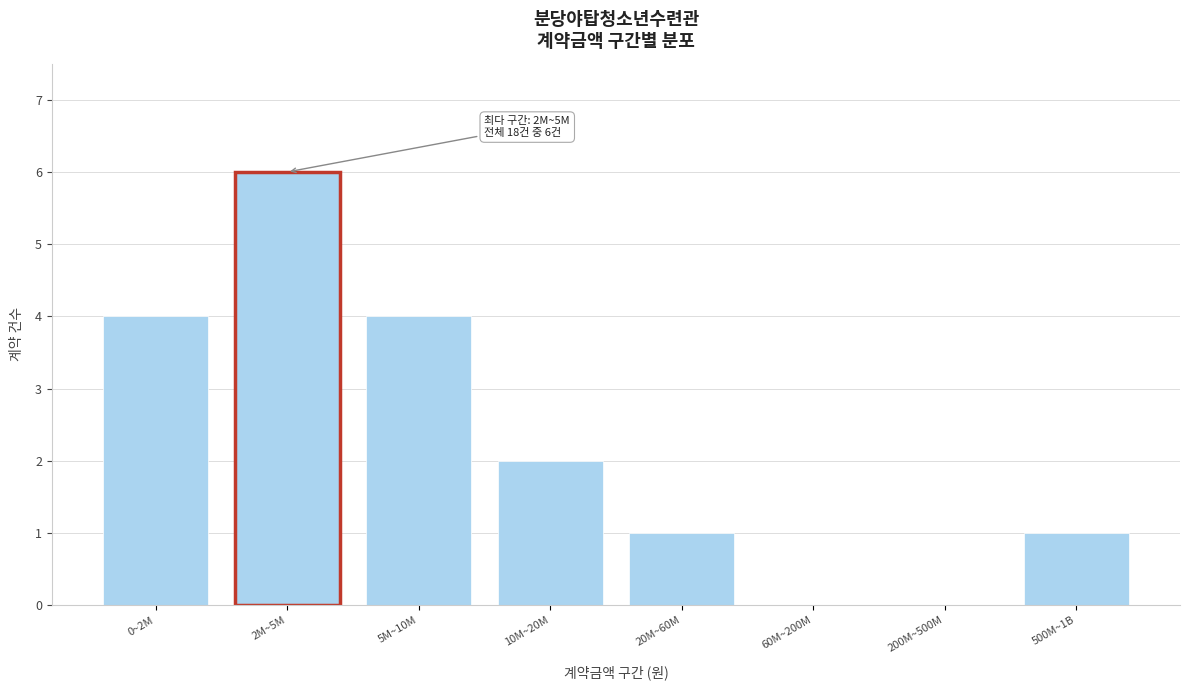

Reading left to right, what are all the values shown in this chart?

0~2M=4	2M~5M=6	5M~10M=4	10M~20M=2	20M~60M=1	60M~200M=0	200M~500M=0	500M~1B=1